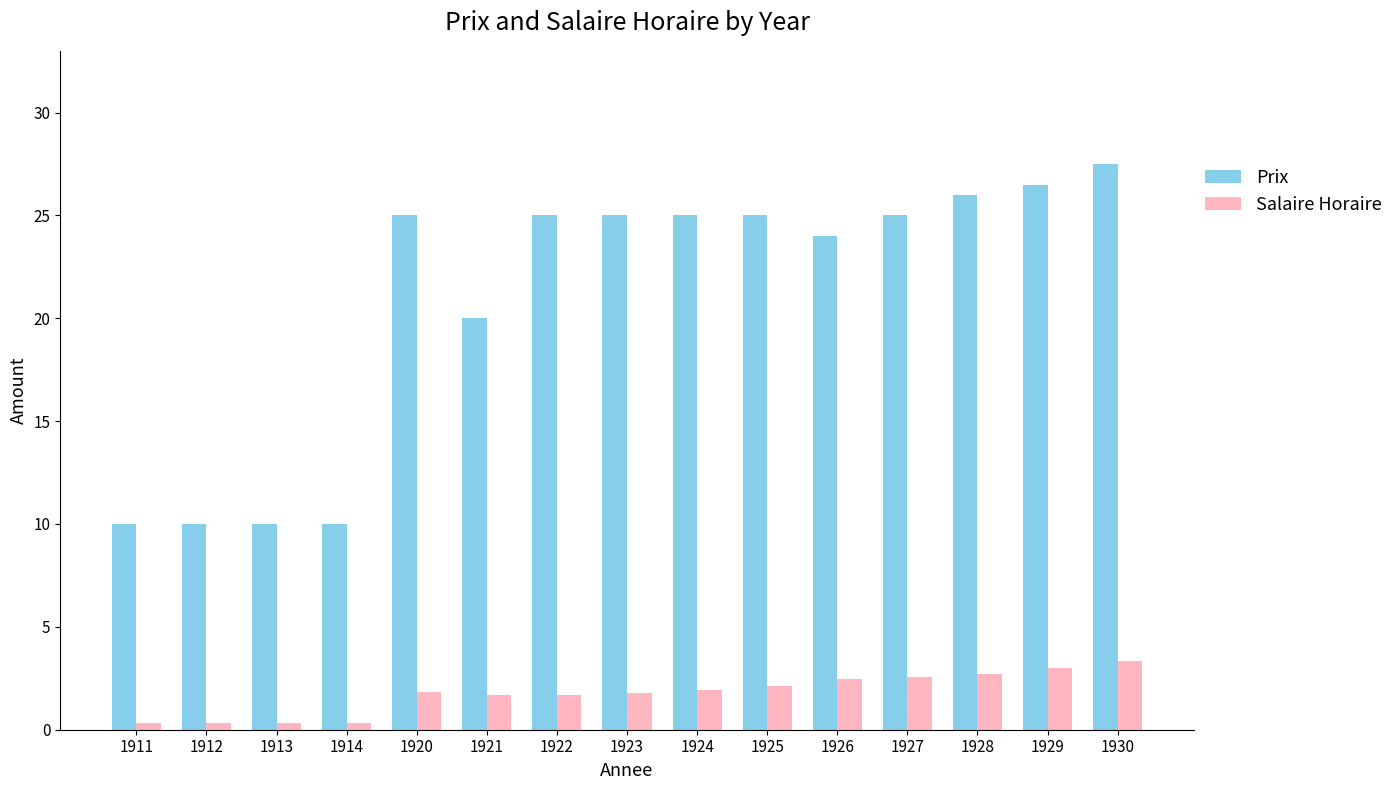

Is the value of Salaire Horaire at 1923 greater than the value of Prix at 1923?

No